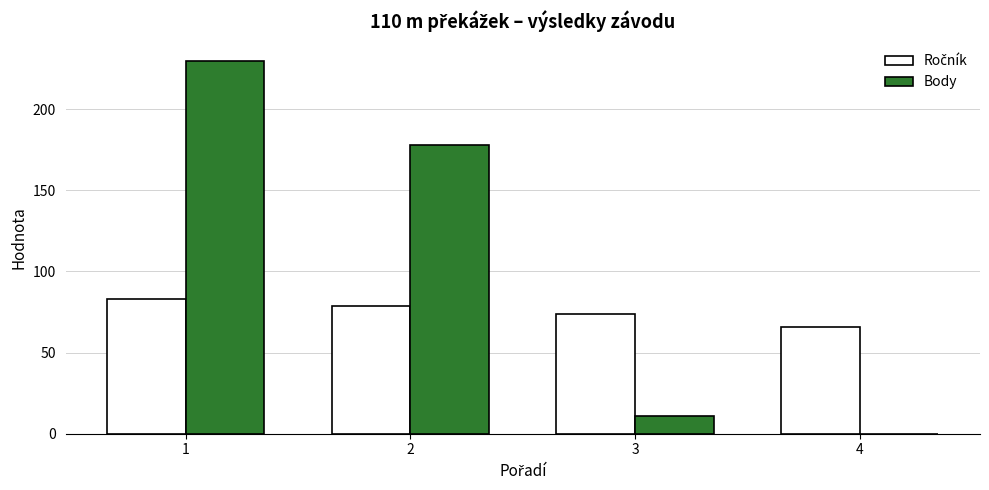

Which series has the largest total across all categories?

Body